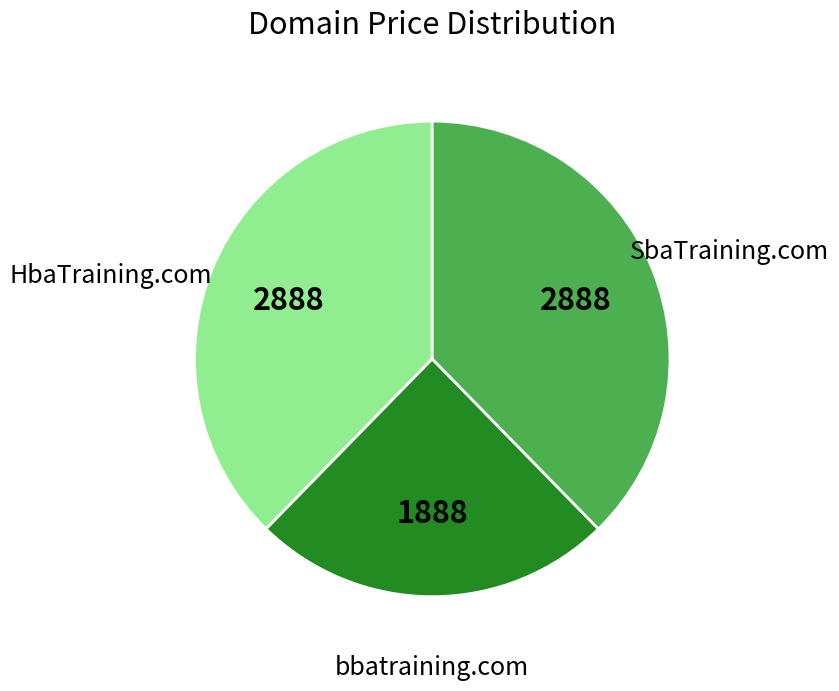

Is there a majority slice in this chart?

No